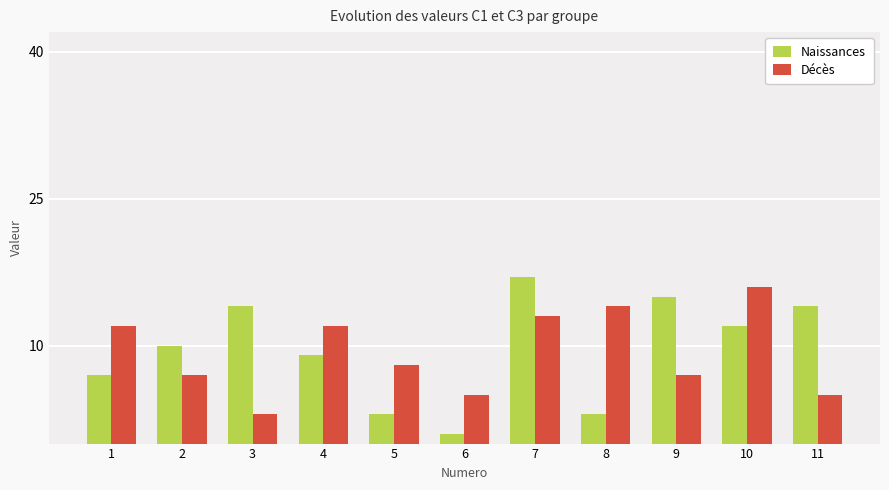

Count the number of data series in this chart.

2